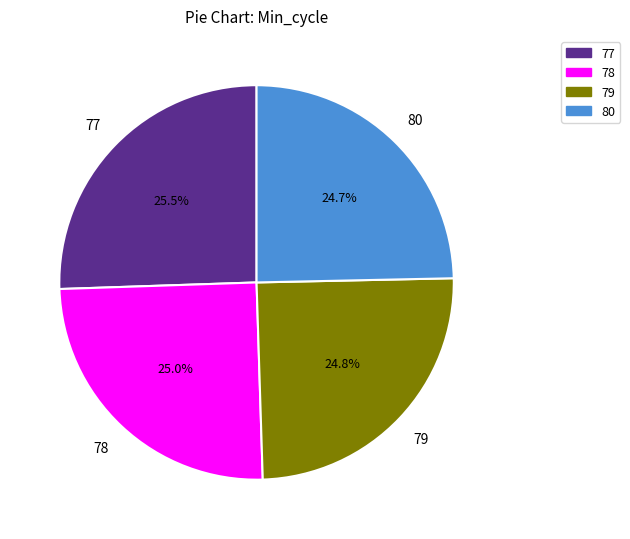

What is the ratio of the value at 79 to the value at 80?

1.0